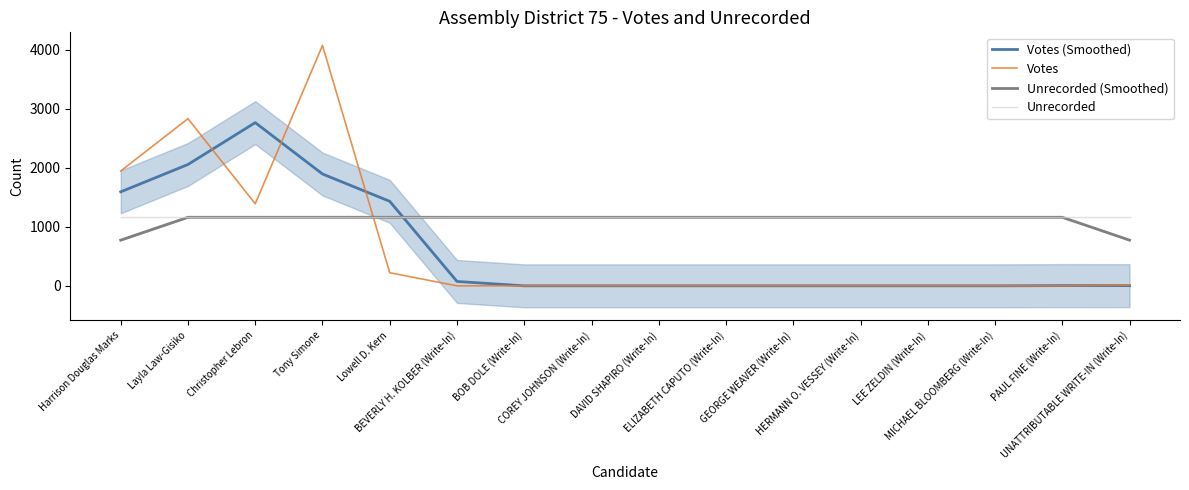

Rank the series at PAUL FINE (Write-In) from lowest to highest value.

Votes, Votes (Smoothed), Unrecorded (Smoothed), Unrecorded